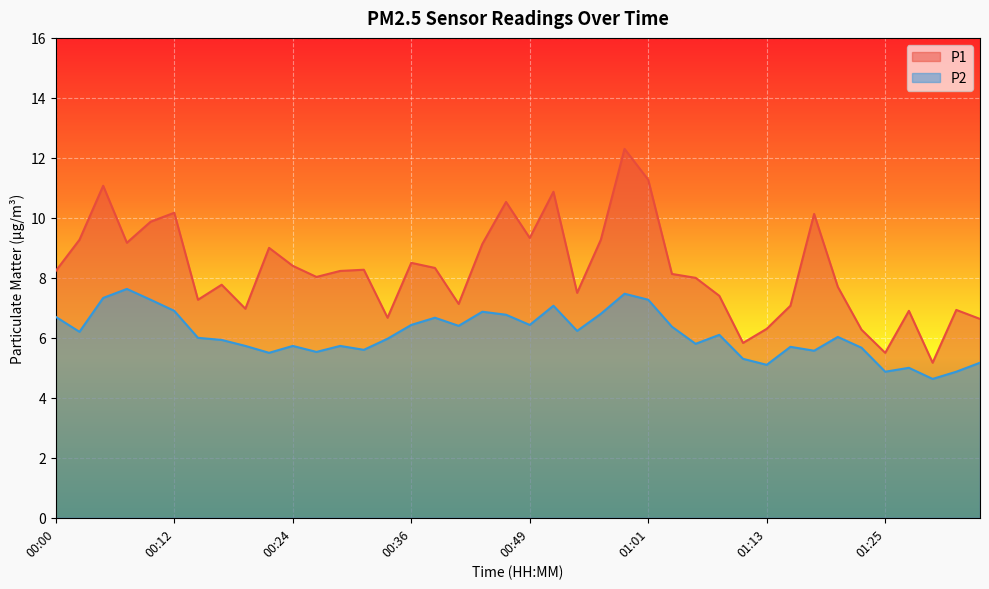

How many categories are shown in the chart?

40